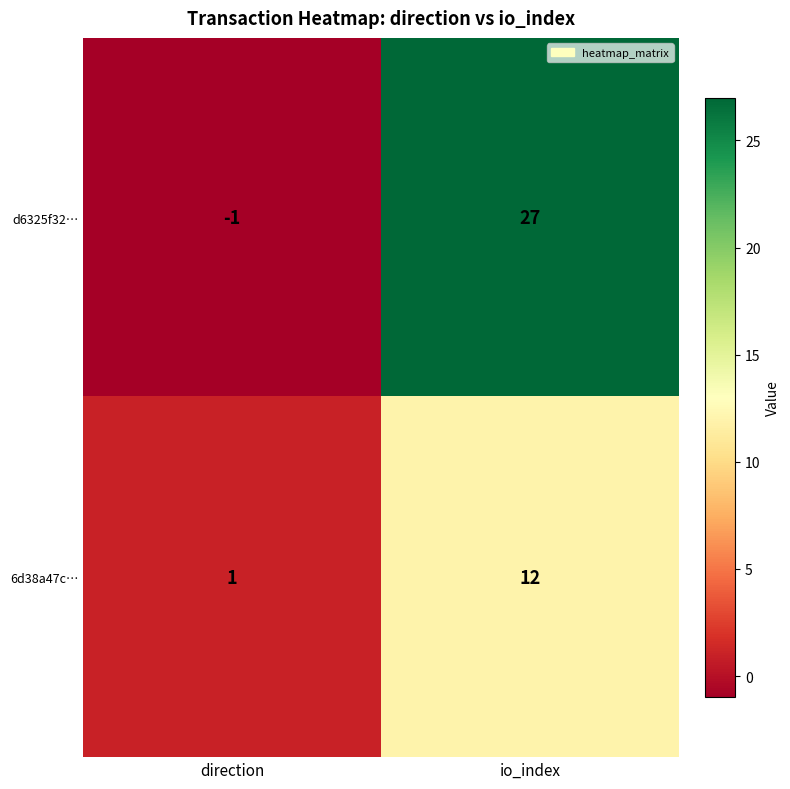

At which category does the chart reach its minimum across all series?

direction